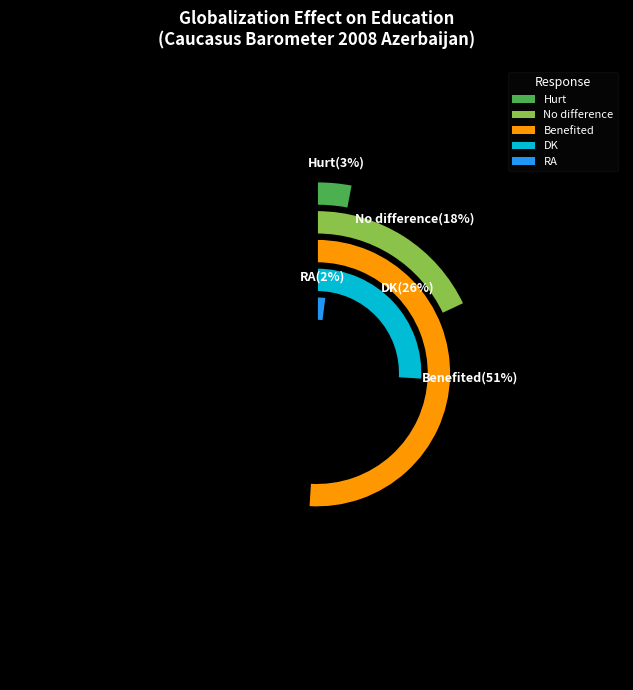

Which slice is the largest?

Benefited